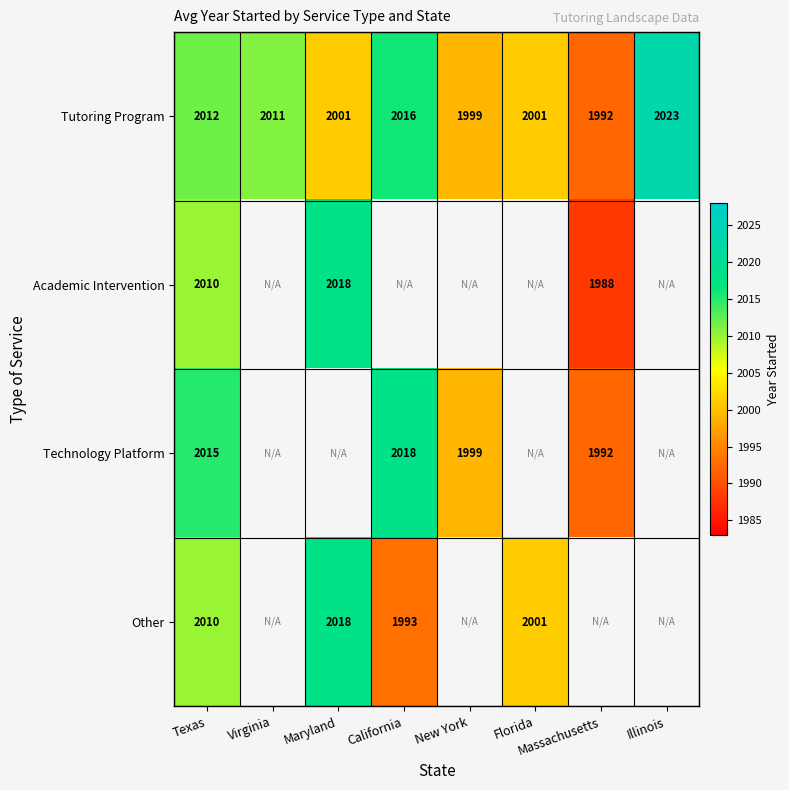

At which label is Tutoring Program closest to 2007?

Virginia